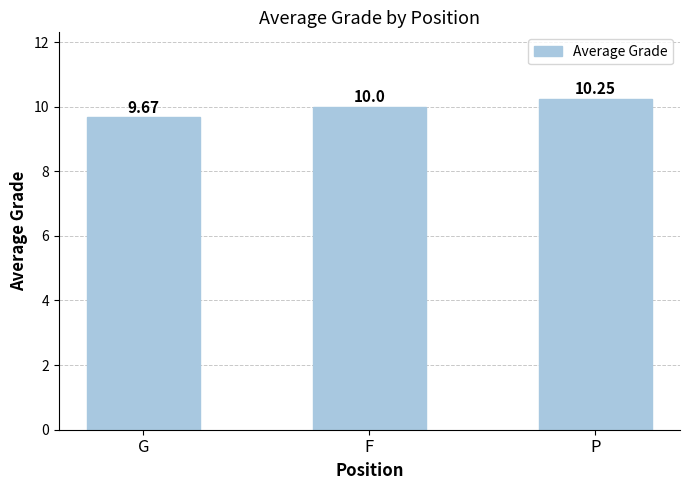

What is the sum of all values?

29.9